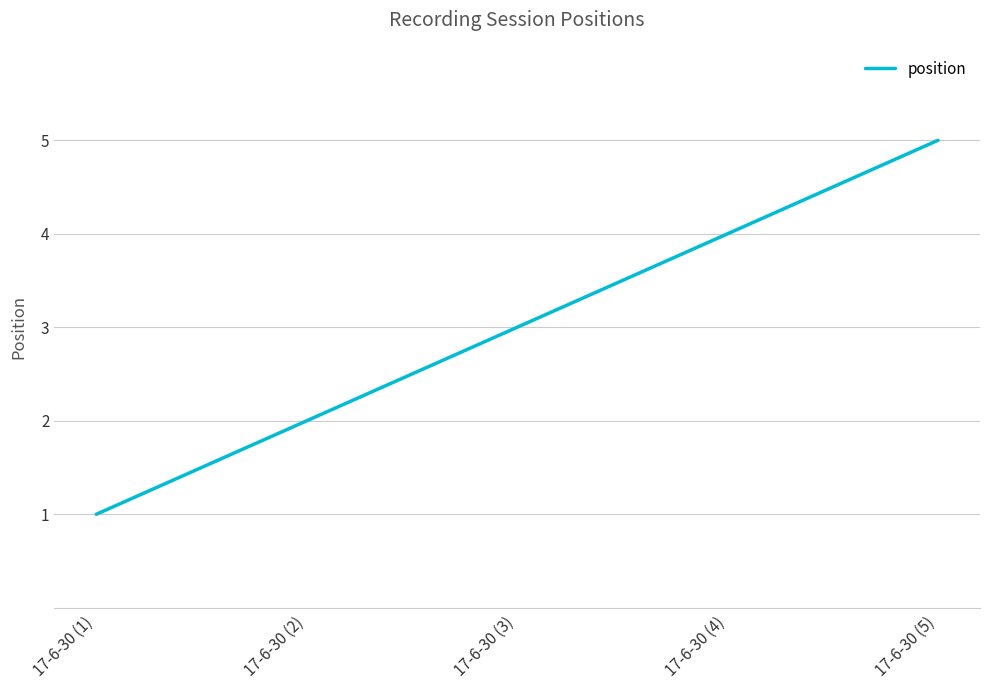

Reading right to left, what are all the values shown in this chart?

17-6-30 (5)=5	17-6-30 (4)=4	17-6-30 (3)=3	17-6-30 (2)=2	17-6-30 (1)=1